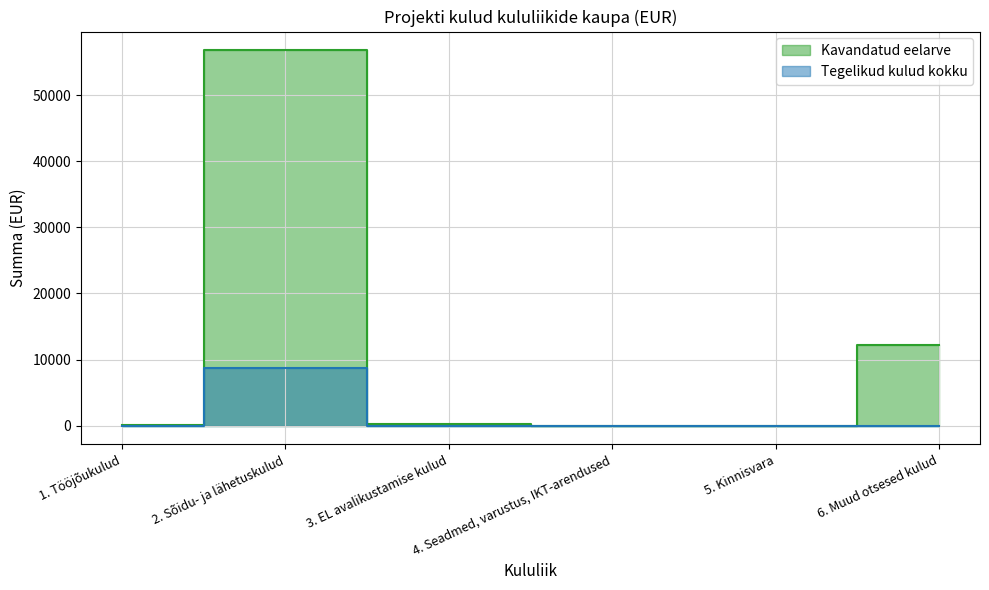

At which category does Kavandatud eelarve reach its first local peak?

2. Sõidu- ja lähetuskulud